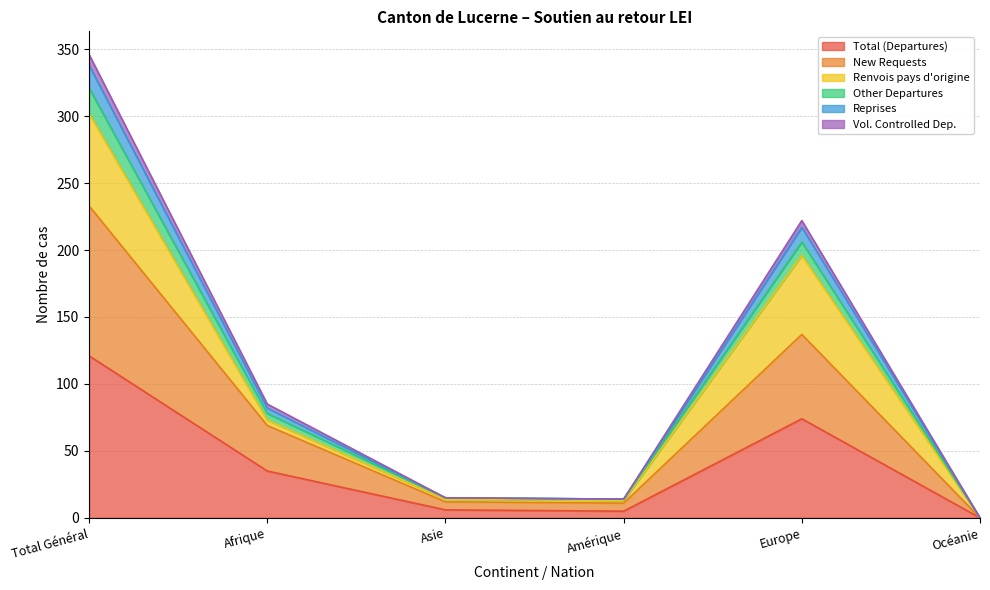

Is it true that Total (Departures) equals 35 at Afrique?

True